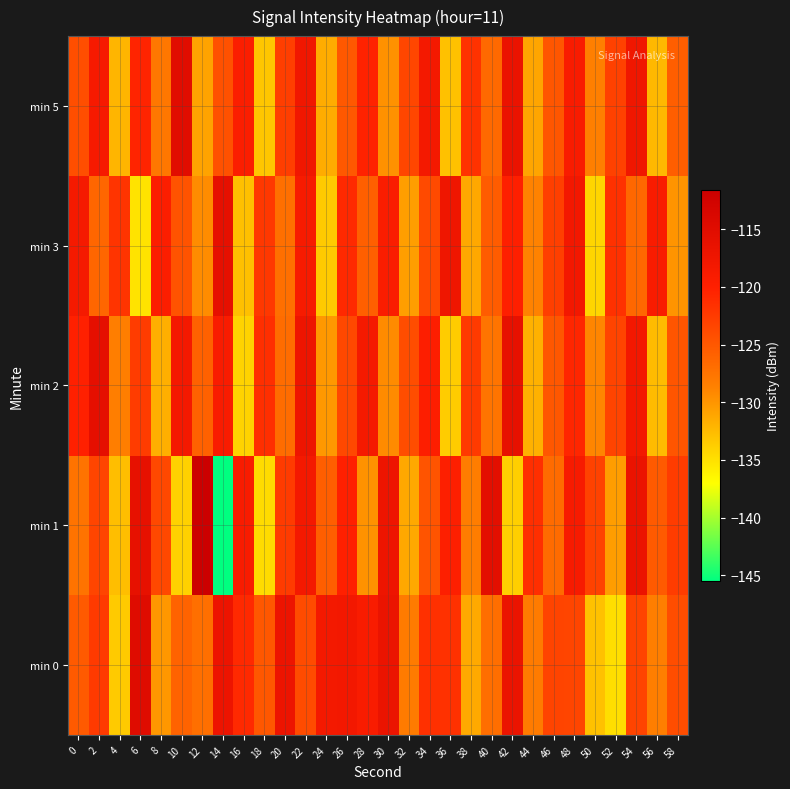

At which category is the sum across all series the highest?

22